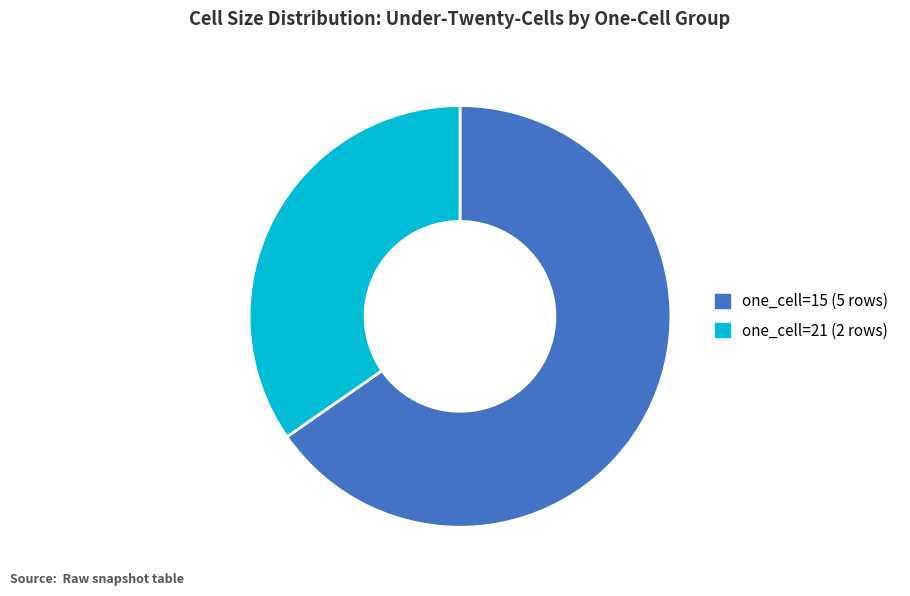

Is it true that one_cell=15 (5 rows) is 65% of the pie?

True